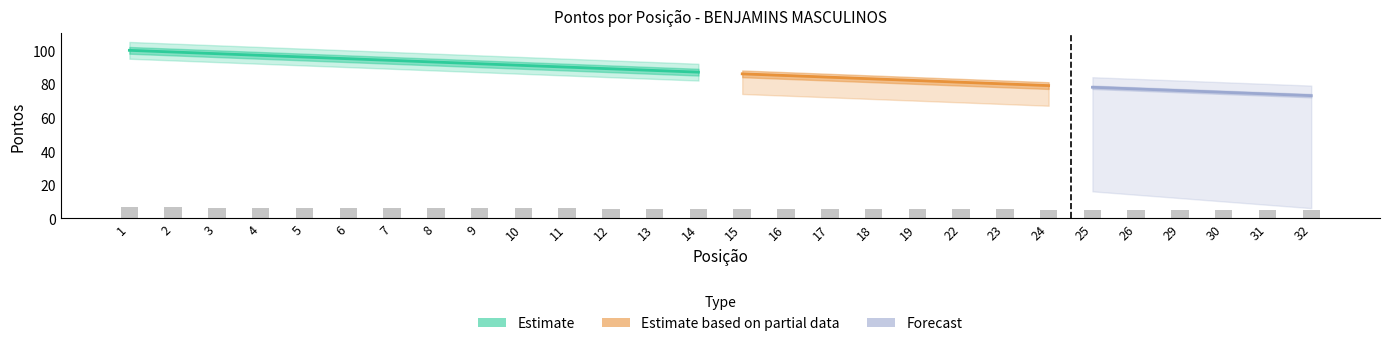

What is the value of the 27th bar from the left?

4.8